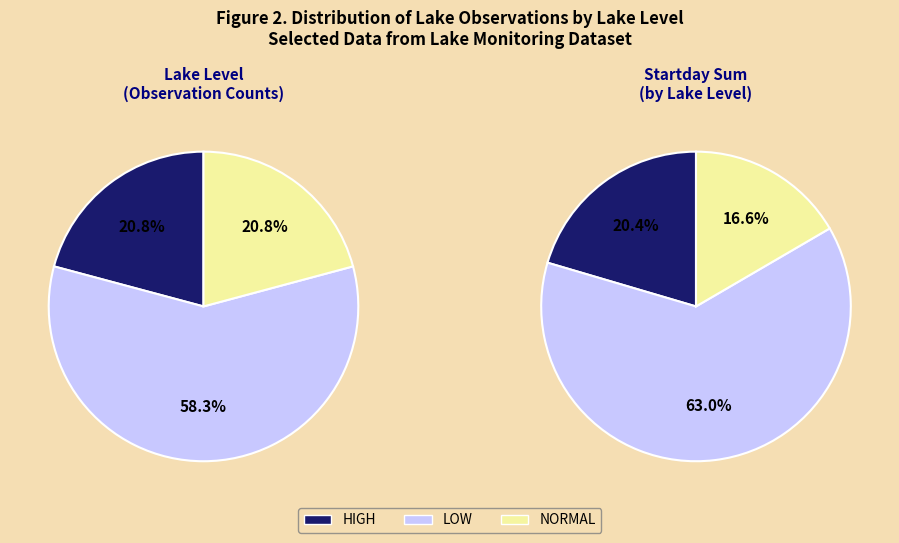

Approximately how many times larger is the value at NORMAL compared to LOW?

0.4